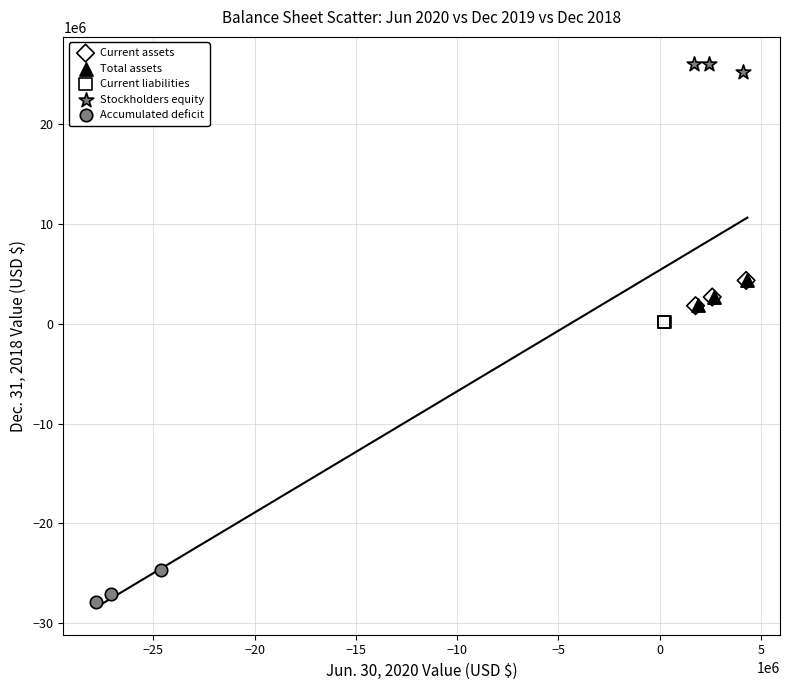

Which series contains the highest Y value?

Stockholders equity